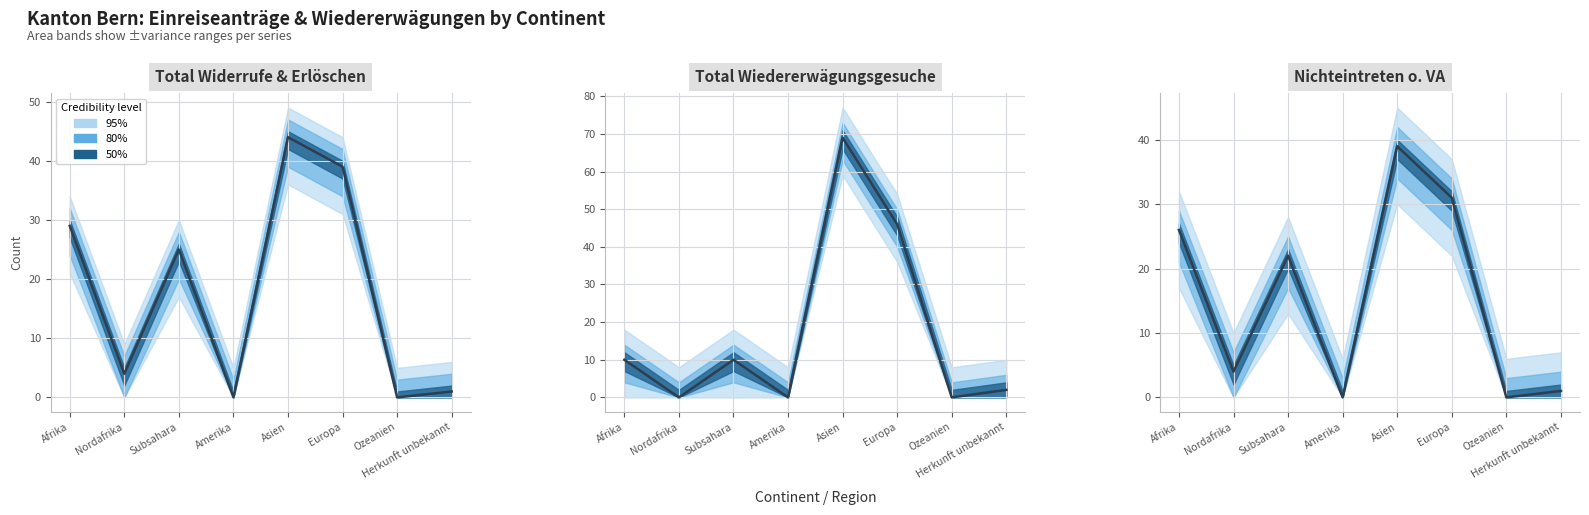

True or false: col_13 (Total Widerrufe) and col_14 (Nichteintreten o VA) cross at least once.

False